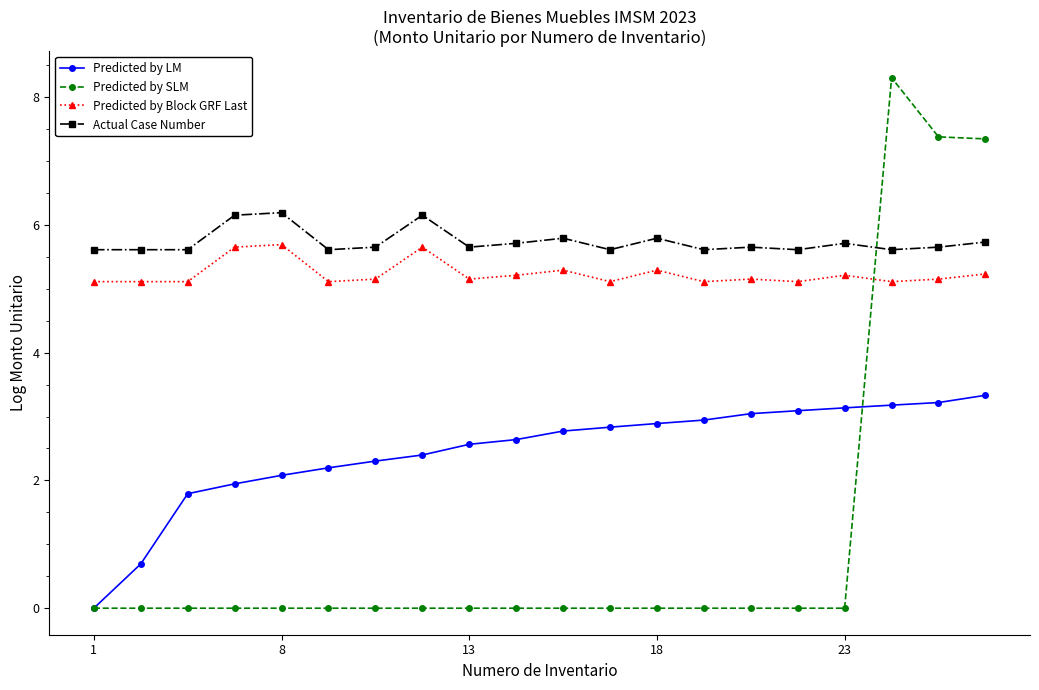

What is the greatest value displayed?

8.3